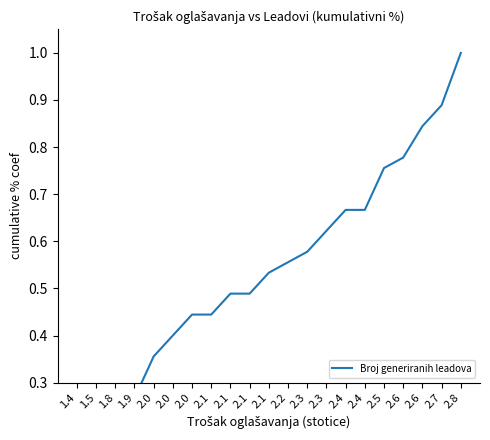

Which label corresponds to the largest value in the chart?

2.8